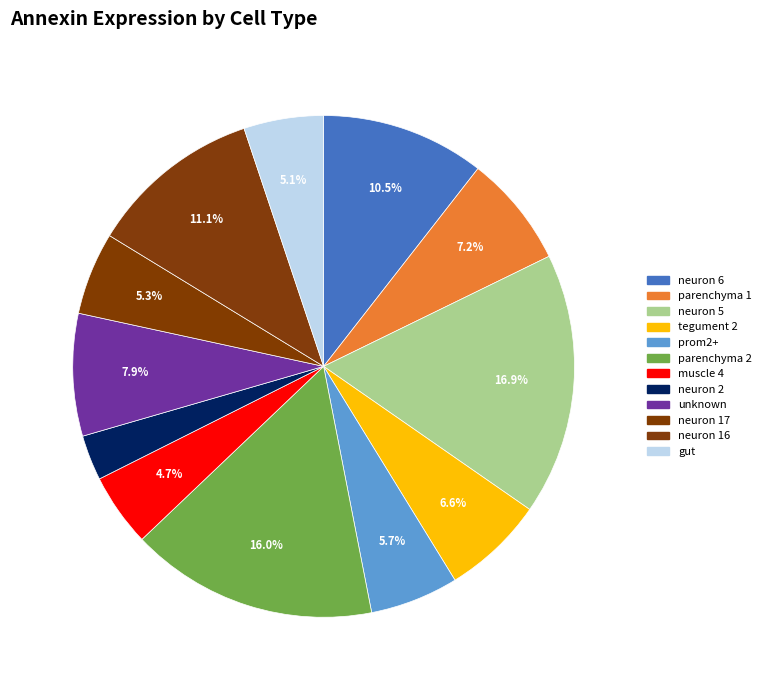

How many segments does this pie chart have?

12